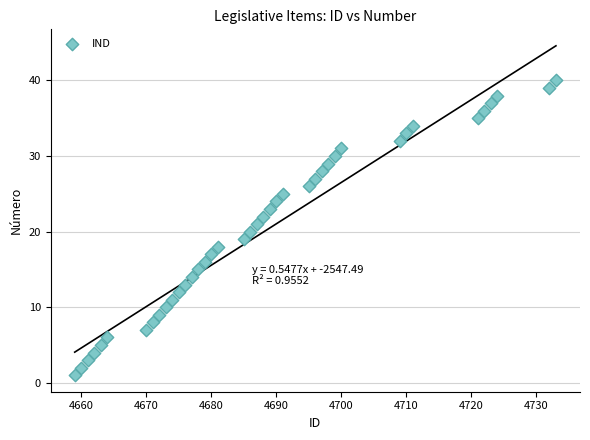

What is the range of X values (max minus min)?

74